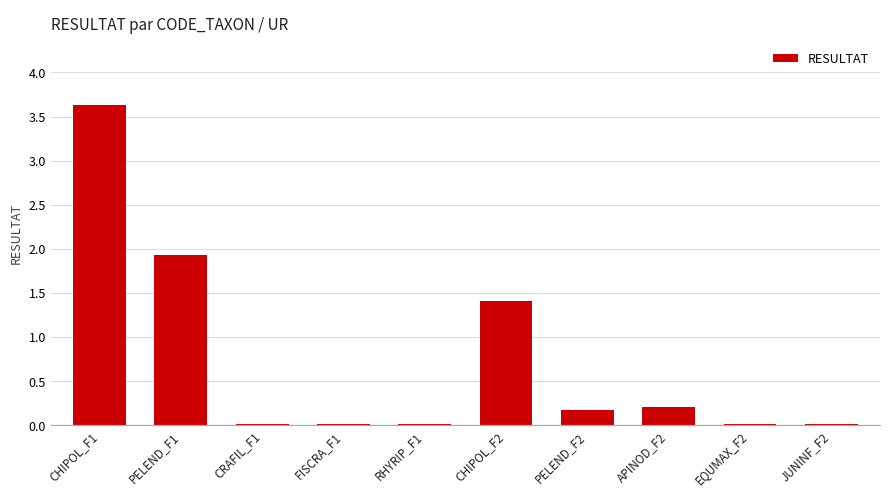

What is the greatest value displayed?

3.6